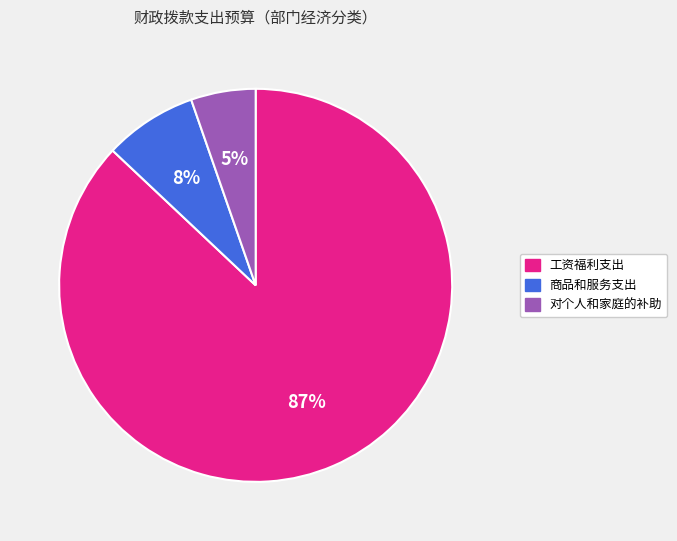

How many segments does this pie chart have?

3